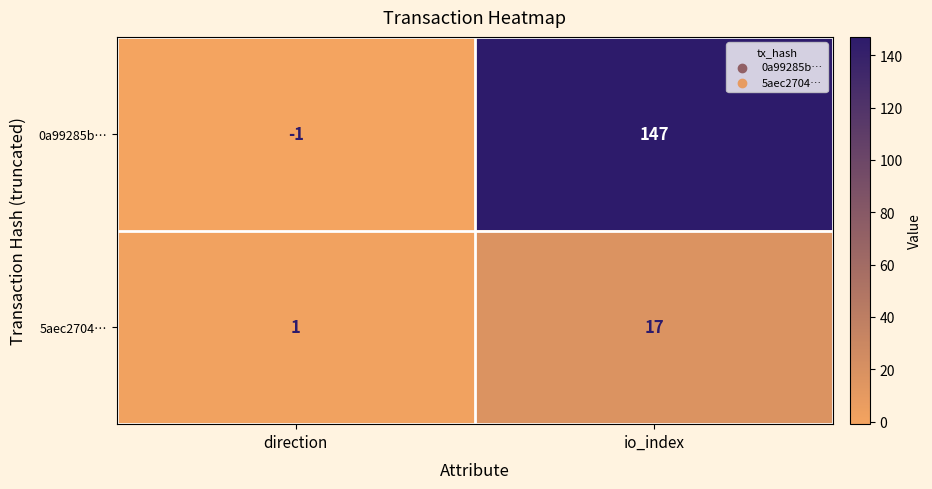

At which category does the chart reach its peak across all series?

io_index